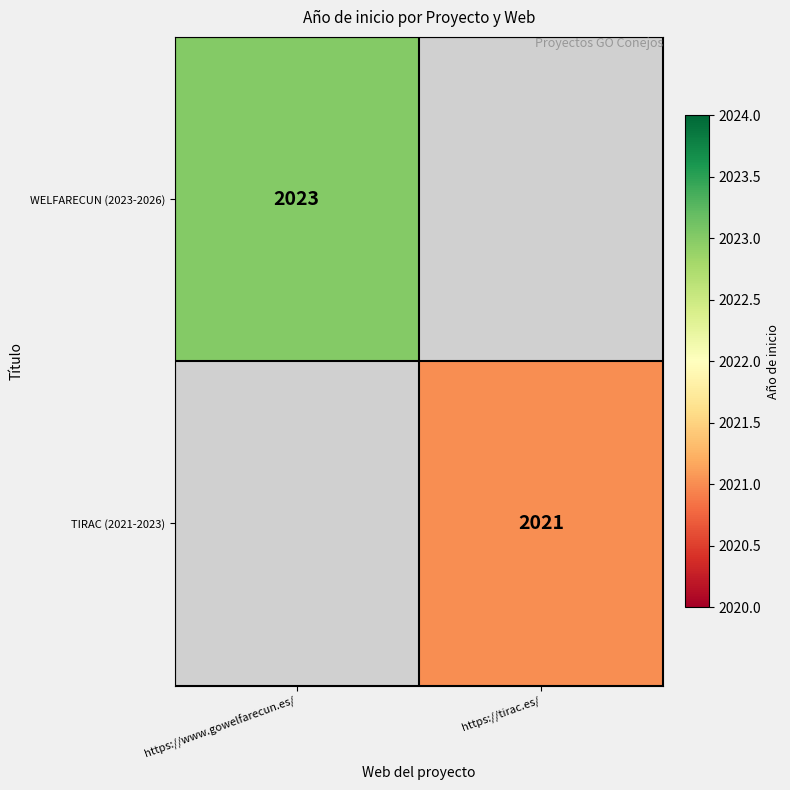

Is it true that TIRAC (2021-2023) equals 2021 at https://tirac.es/?

True